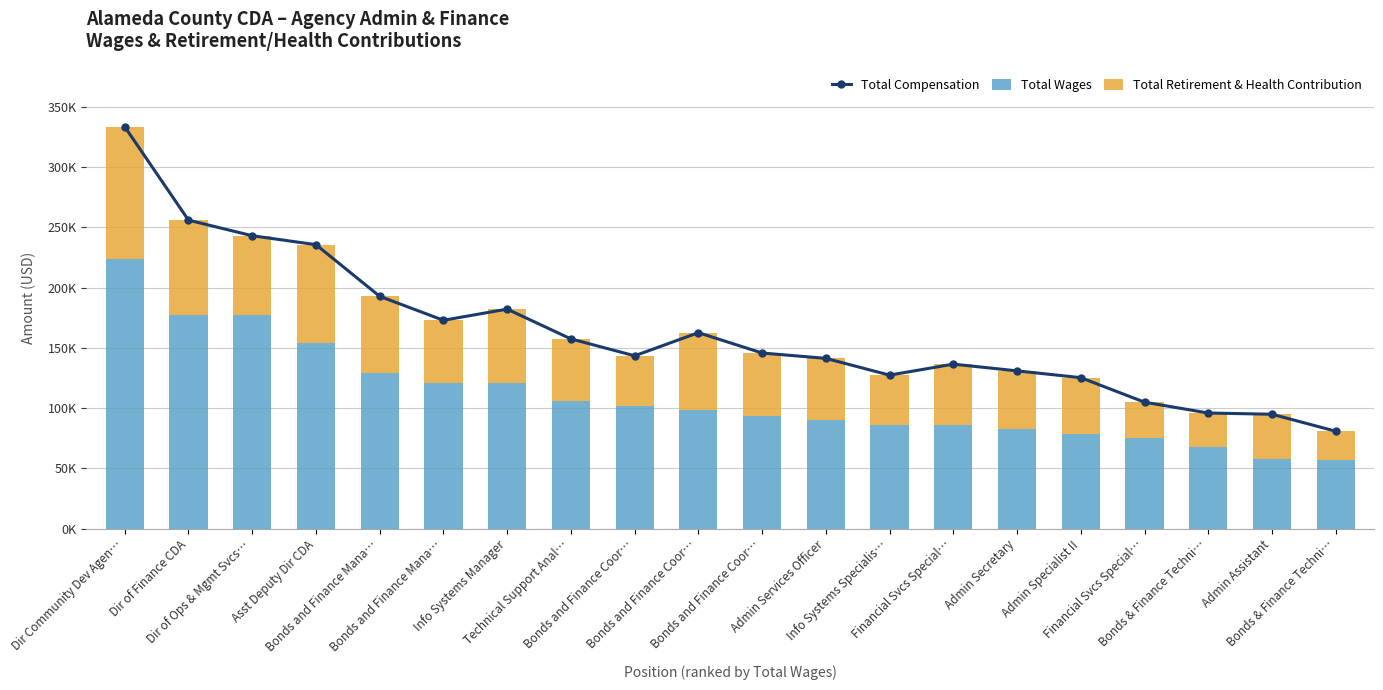

What is the maximum value for Total Retirement & Health Contribution?

109805